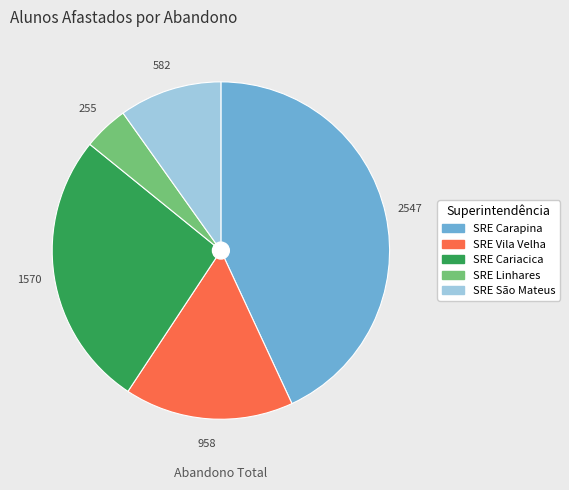

Which slice is the smallest?

SRE Linhares